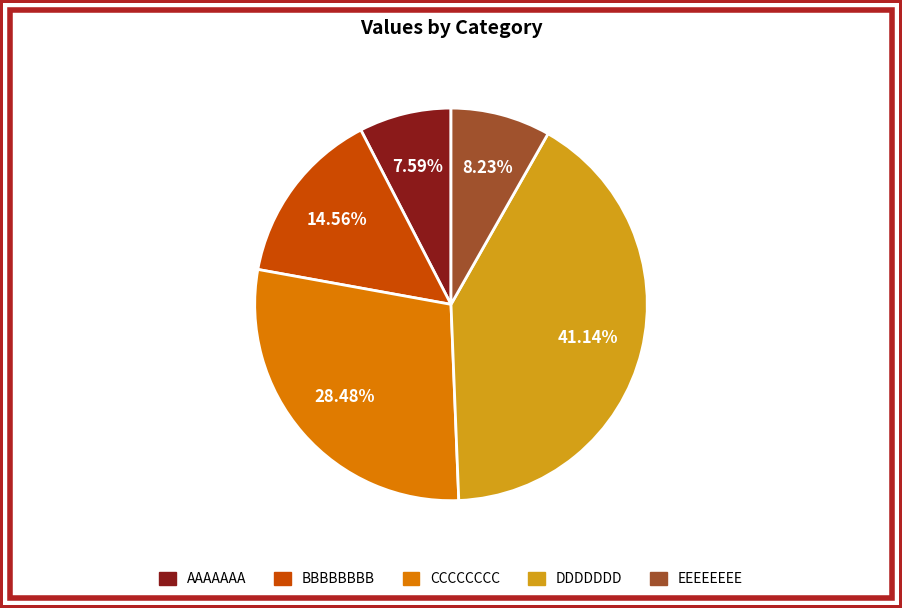

To the nearest percent, what is the difference between the largest and smallest slice percentages?

34%